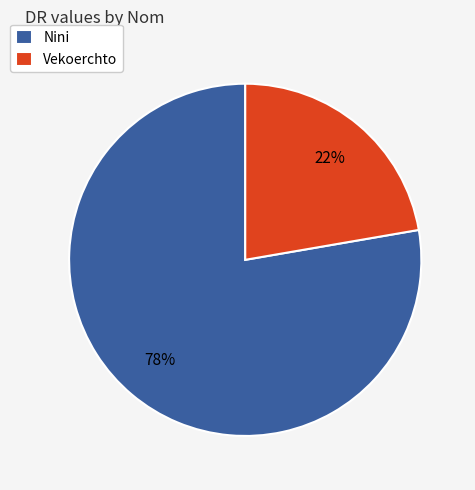

The Nini slice represents 69% of the pie. True or false?

False